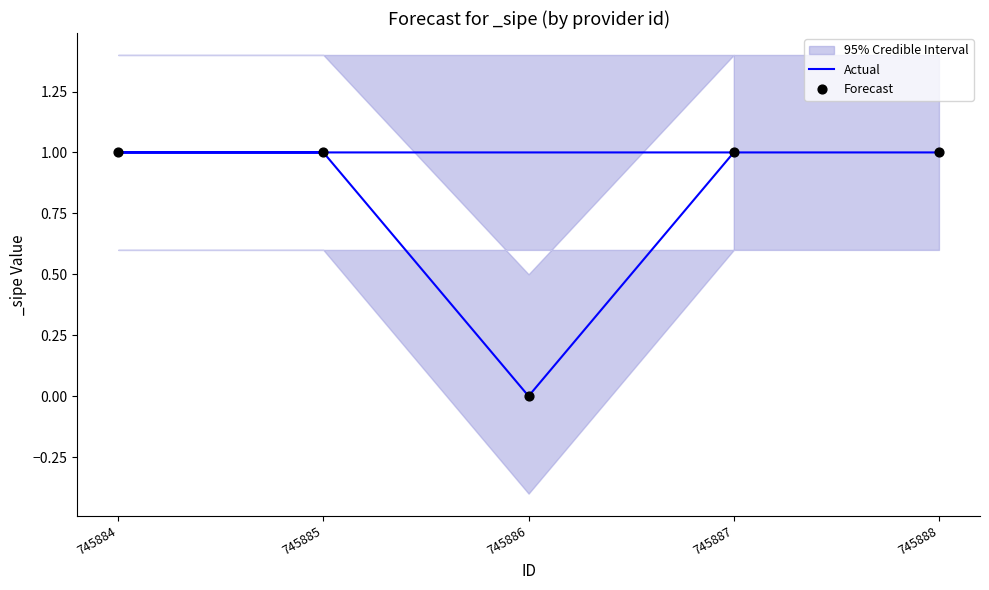

Which series contains the lowest Y value?

Actual